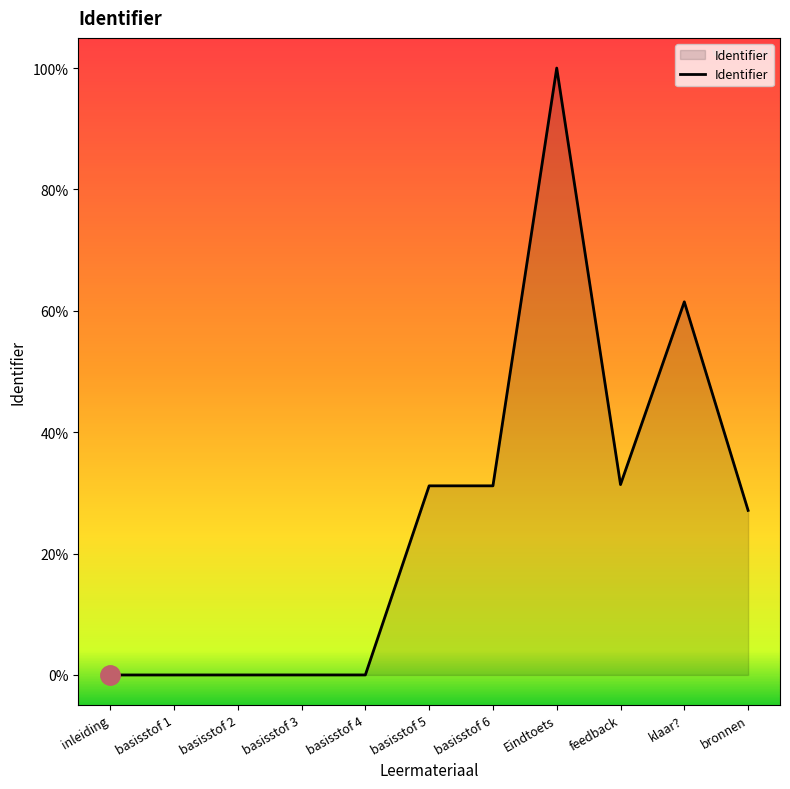

Is this an area chart (filled region under the line)?

Yes